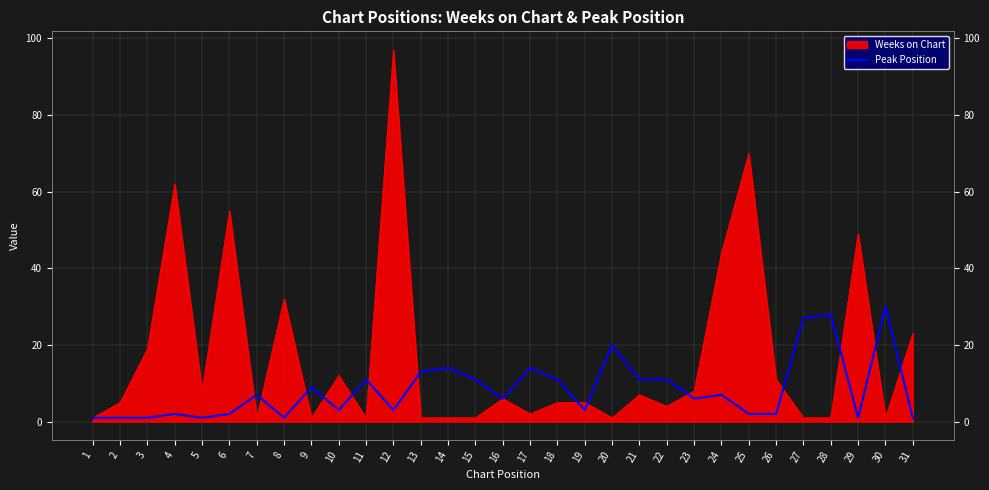

Where is the data nearest to the value 15?

14